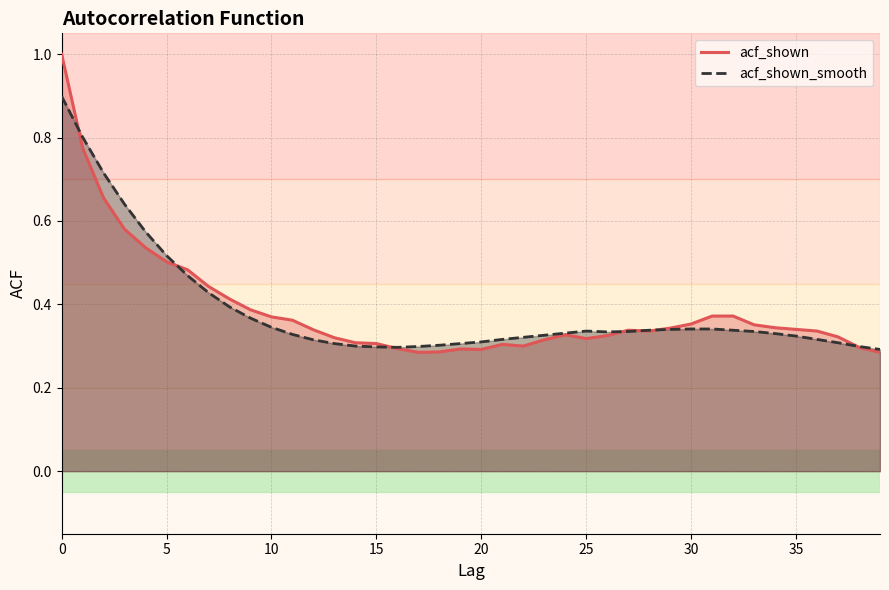

True or false: acf_shown has a value of 0.3 at 24.

True